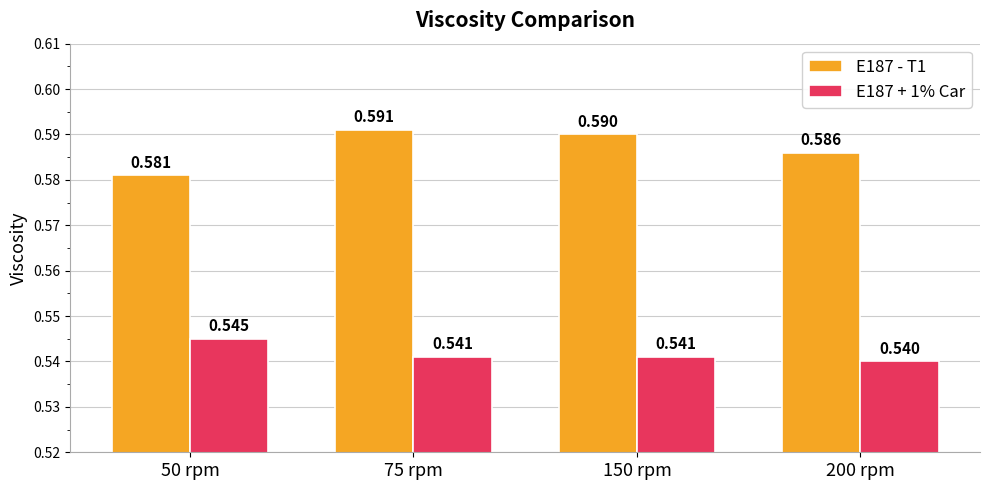

What is the label of the 2nd bar from the right?

150 rpm